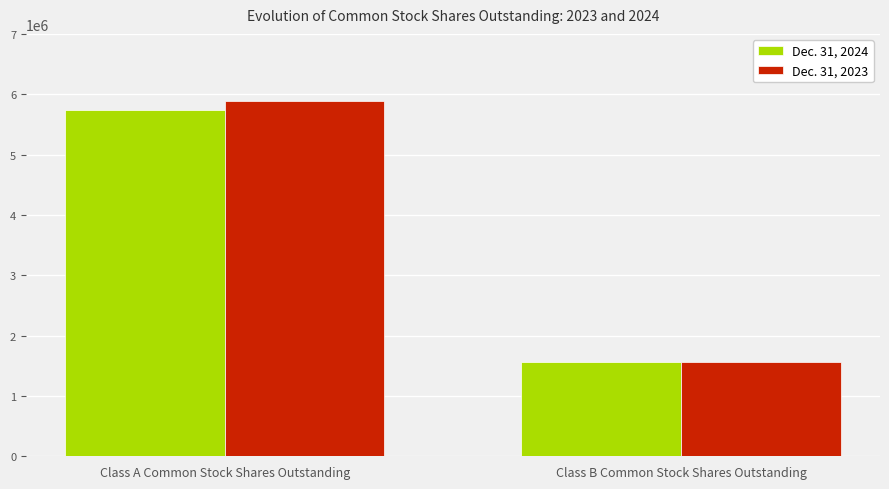

Reading left to right, list all the values displayed in this chart.

Dec. 31, 2024: Class A Common Stock Shares Outstanding=5730470	Class B Common Stock Shares Outstanding=1565359
Dec. 31, 2023: Class A Common Stock Shares Outstanding=5882845	Class B Common Stock Shares Outstanding=1565819